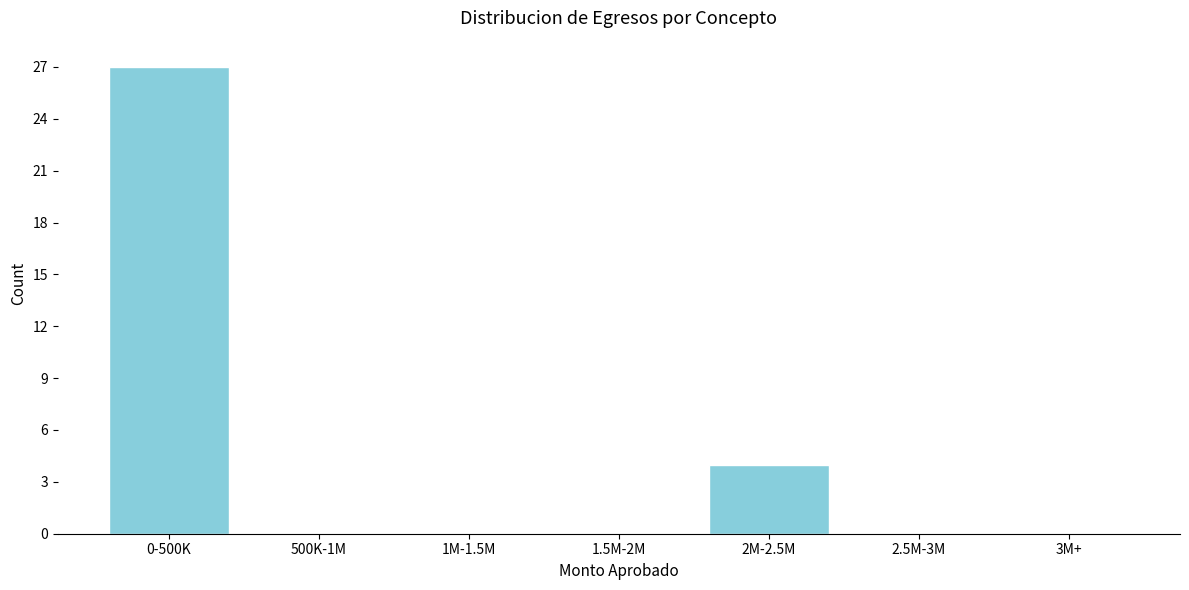

Reading left to right, what are all the values shown in this chart?

0-500K=27	500K-1M=0	1M-1.5M=0	1.5M-2M=0	2M-2.5M=4	2.5M-3M=0	3M+=0